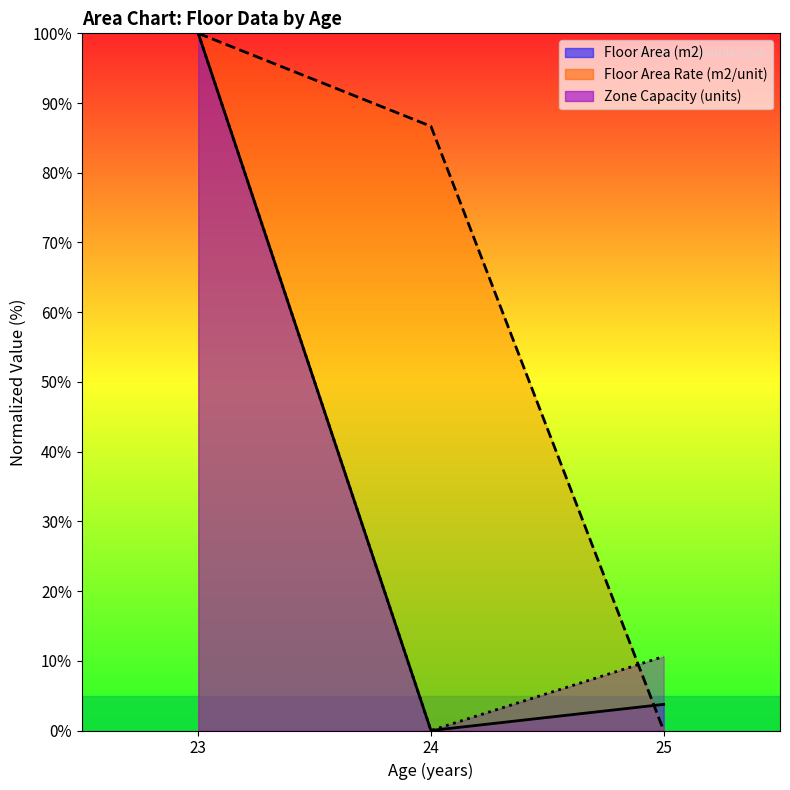

What is the average value of the Floor Area Rate (m2/unit) series?

34.6